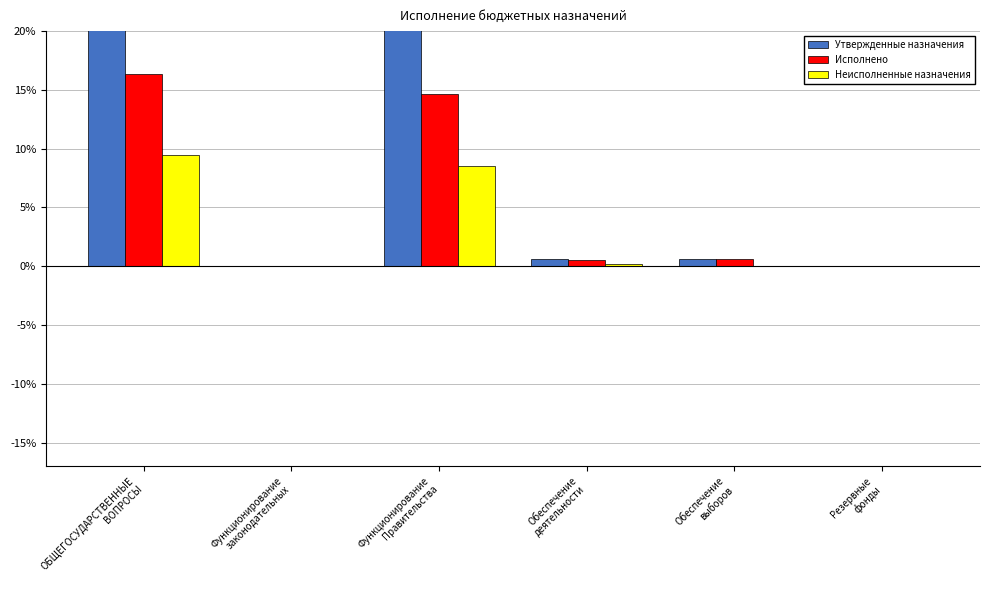

The Неисполненные назначения series shows 0.0 at Резервные
фонды. True or false?

True